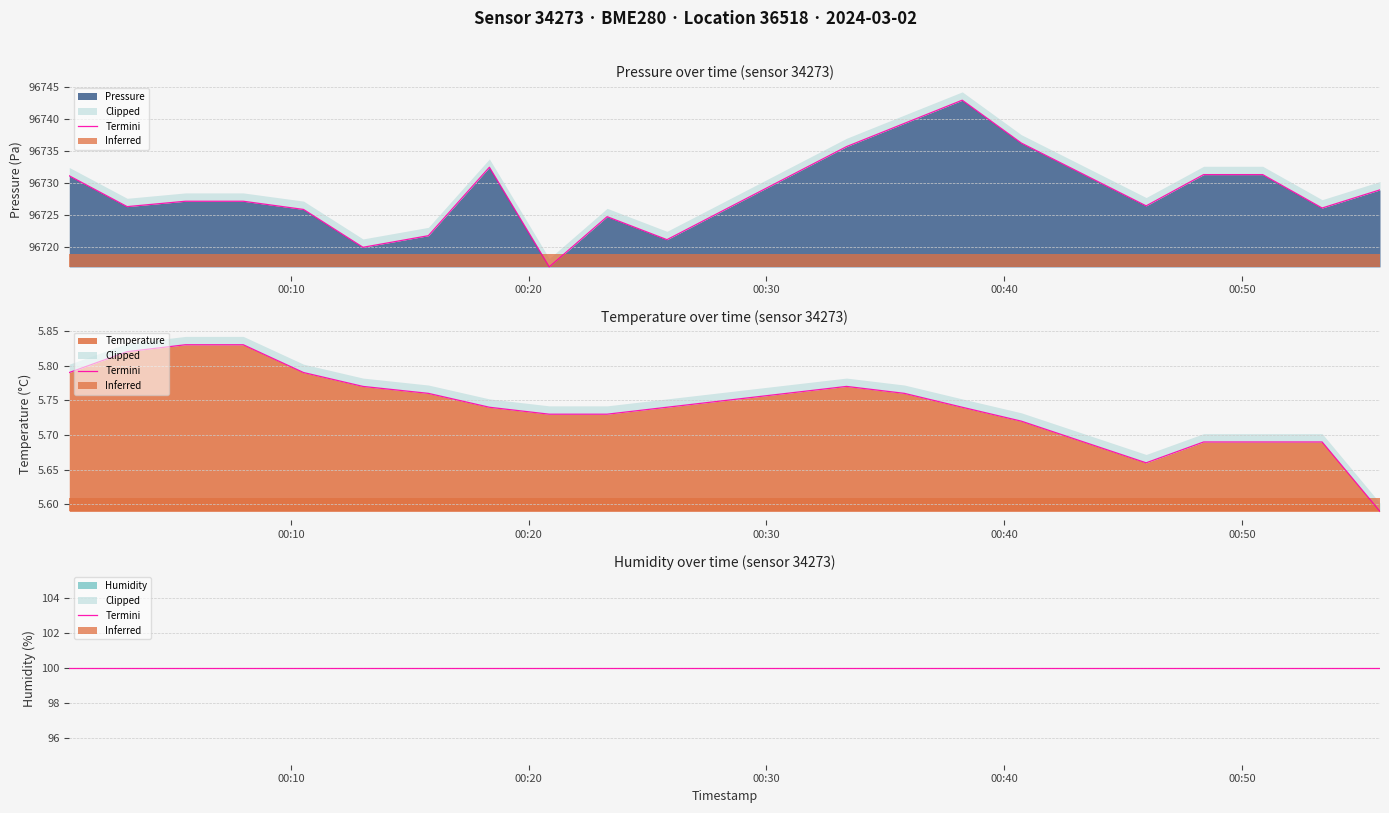

What is the value of the pressure point at the 9th from the left?

96717.0